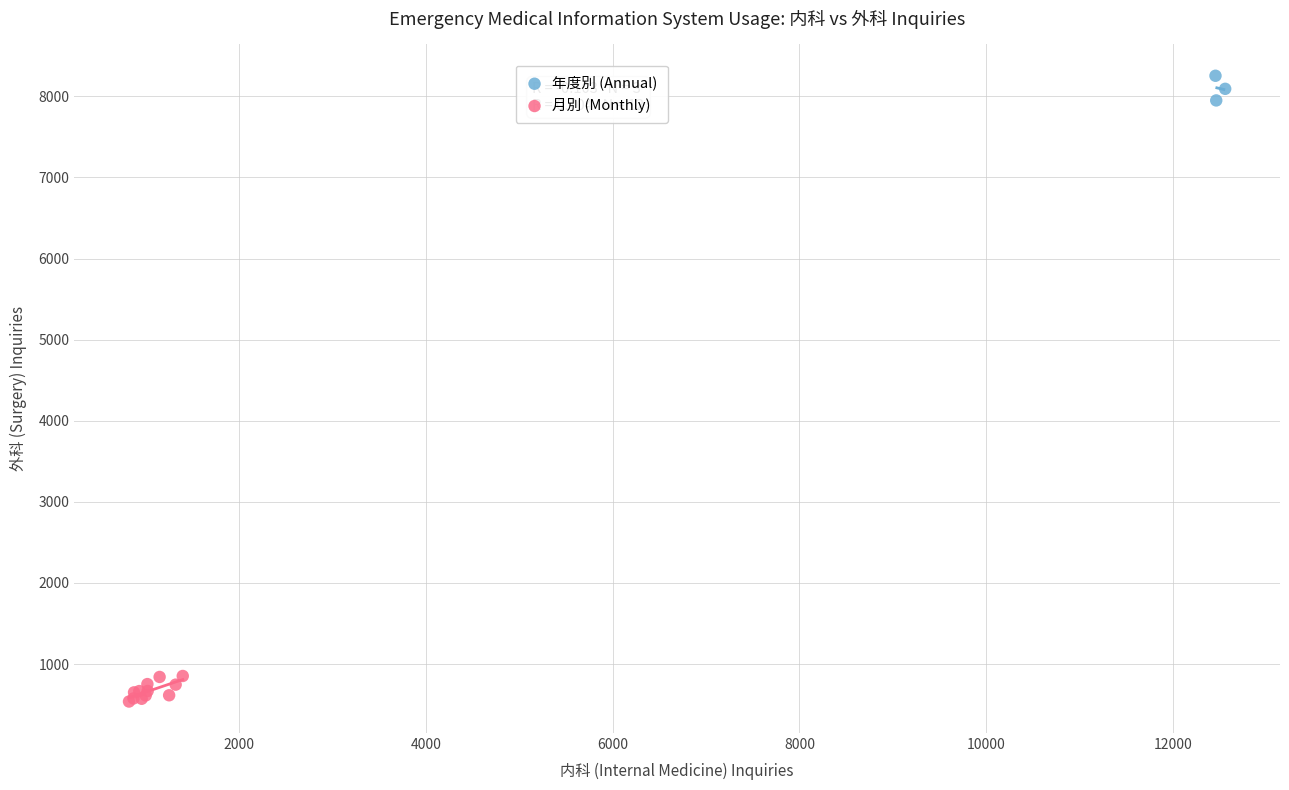

Which series reaches the minimum Y coordinate?

月別 (Monthly)